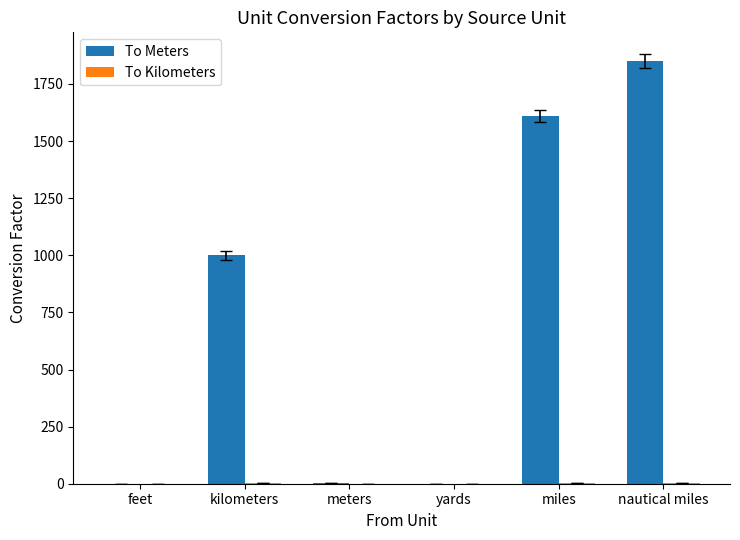

Where is To Meters nearest to the value 926?

kilometers